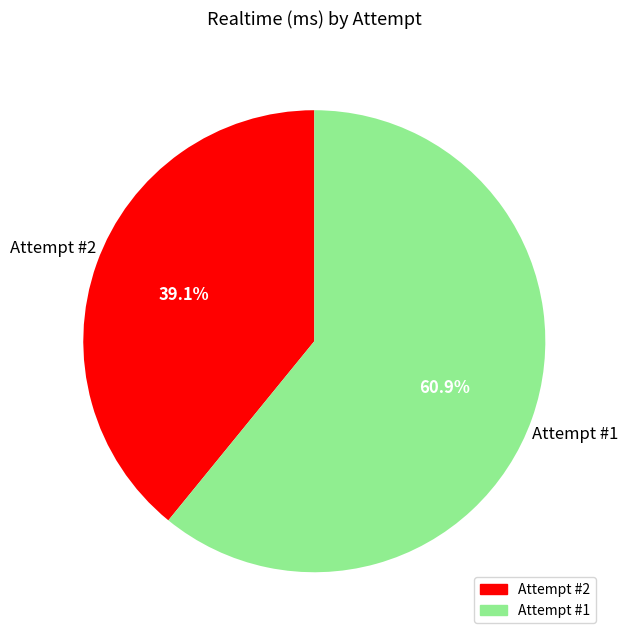

True or false: Attempt #2 accounts for 39% of the total.

True